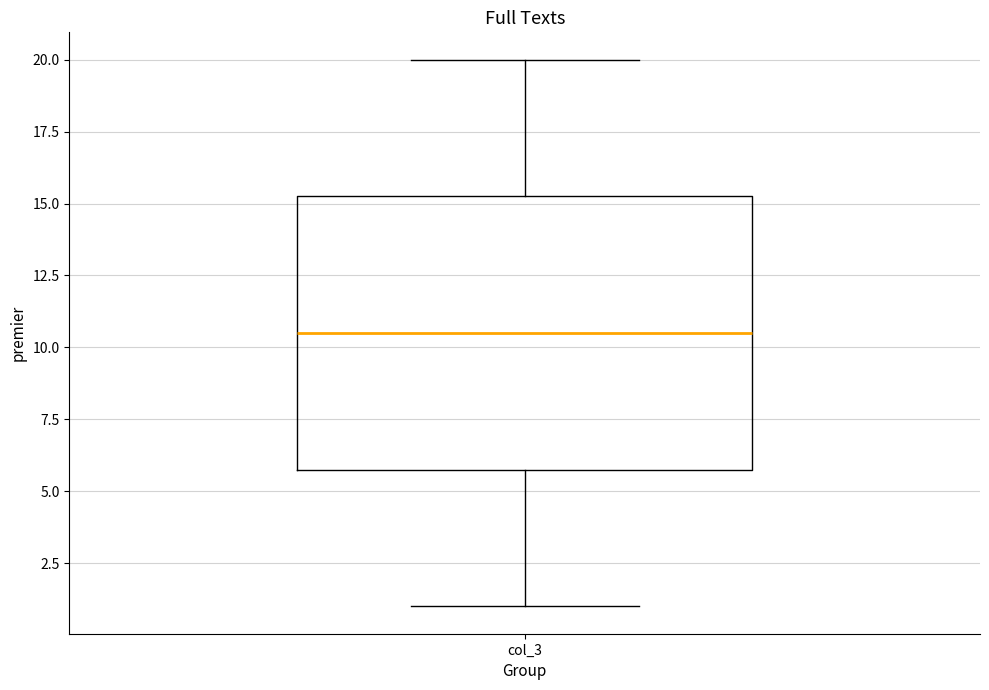

Read this box plot against the y-axis: the position of the median line, the range covered by the box, and the ends of both whiskers. The values are not printed on the chart, so give them approximately, as read against the axis.

median 10.5, box 6.0 to 15.5, whiskers 1.0 to 20.0